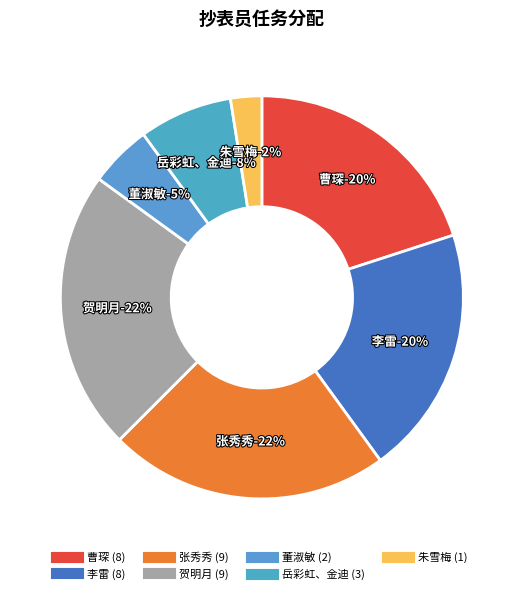

Does 李雷 account for over 50% of the chart?

No